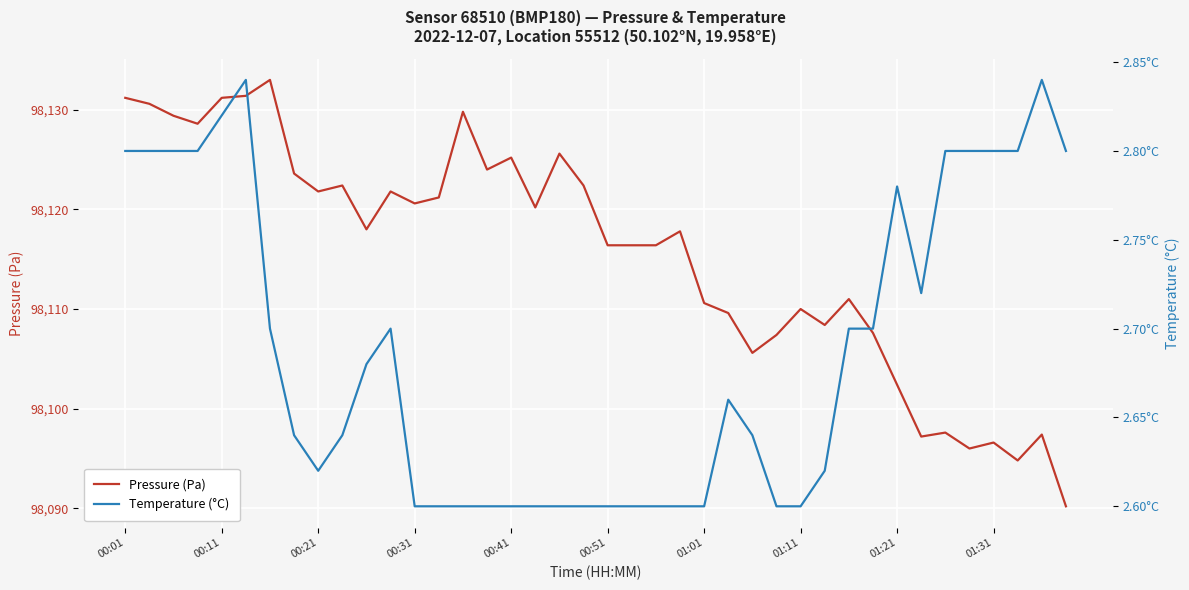

What is the sum of all Pressure (Pa) values?

3924621.4